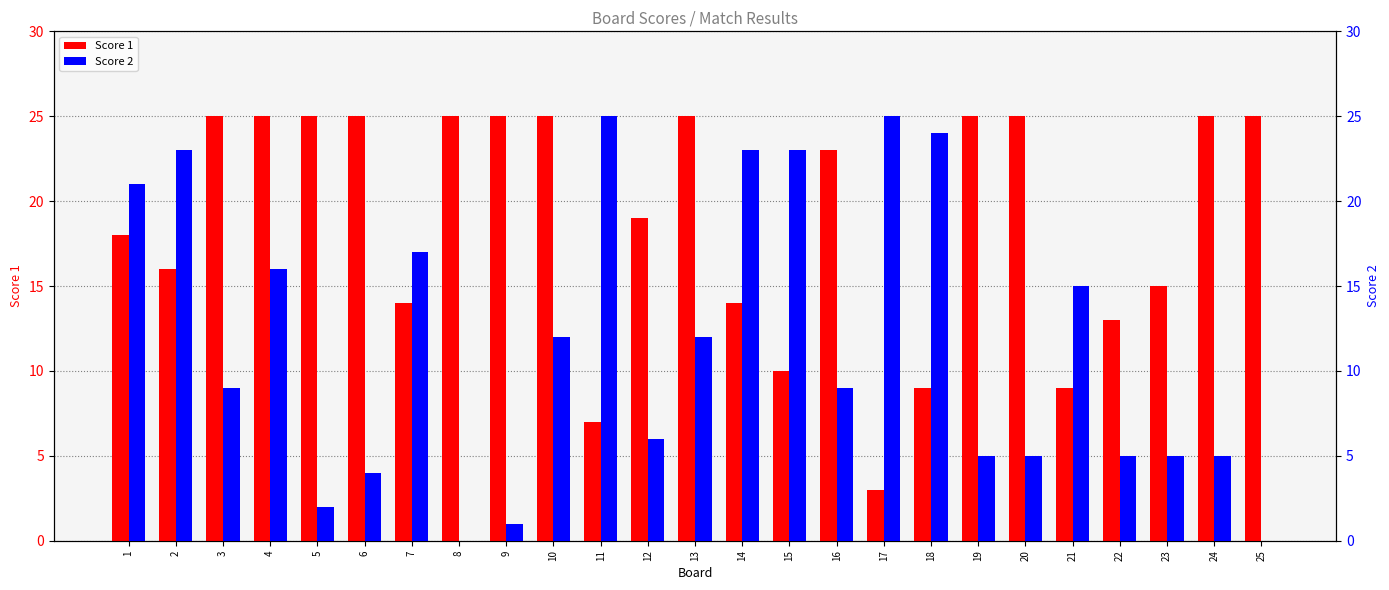

What are all the series names shown in the legend?

Score 1, Score 2